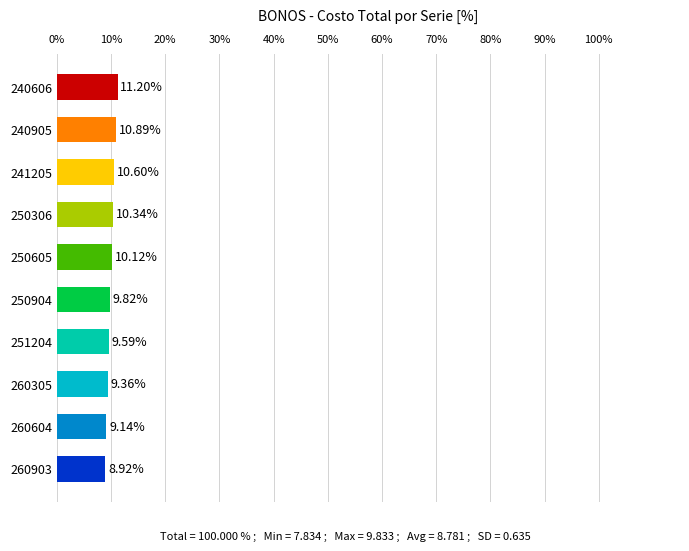

Rank the categories by value from highest to lowest.

240606, 240905, 241205, 250306, 250605, 250904, 251204, 260305, 260604, 260903